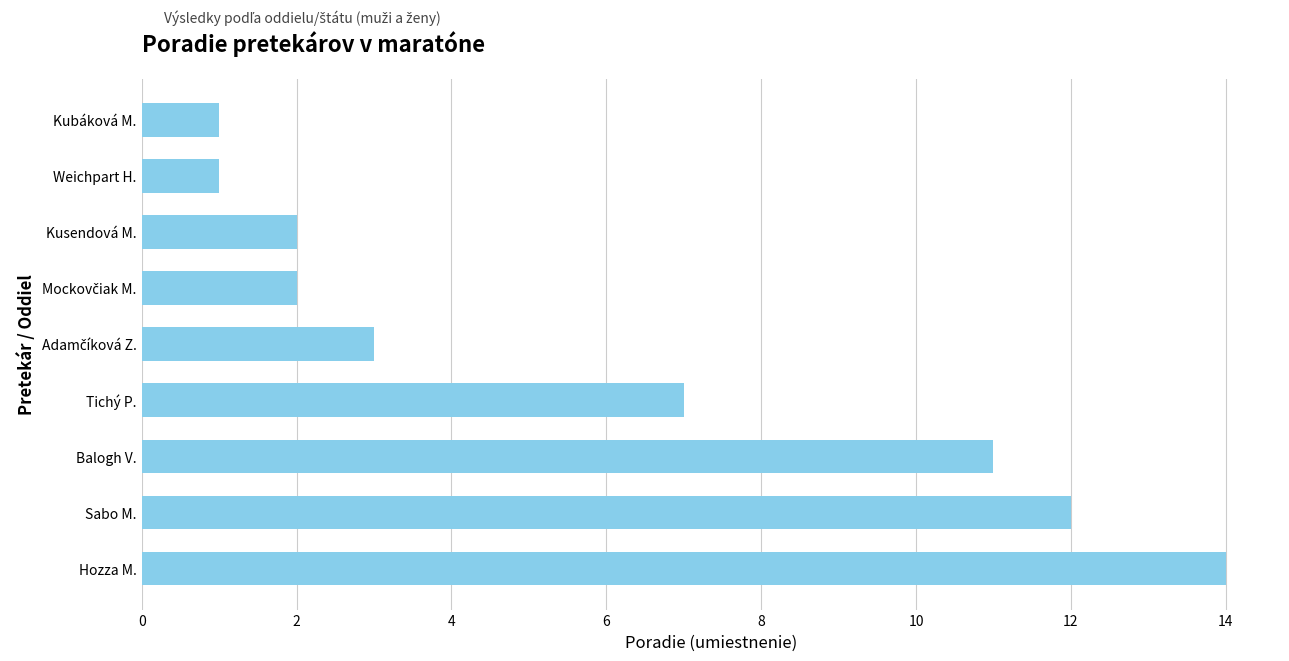

True or false: the data shows 0 at Weichpart H..

False